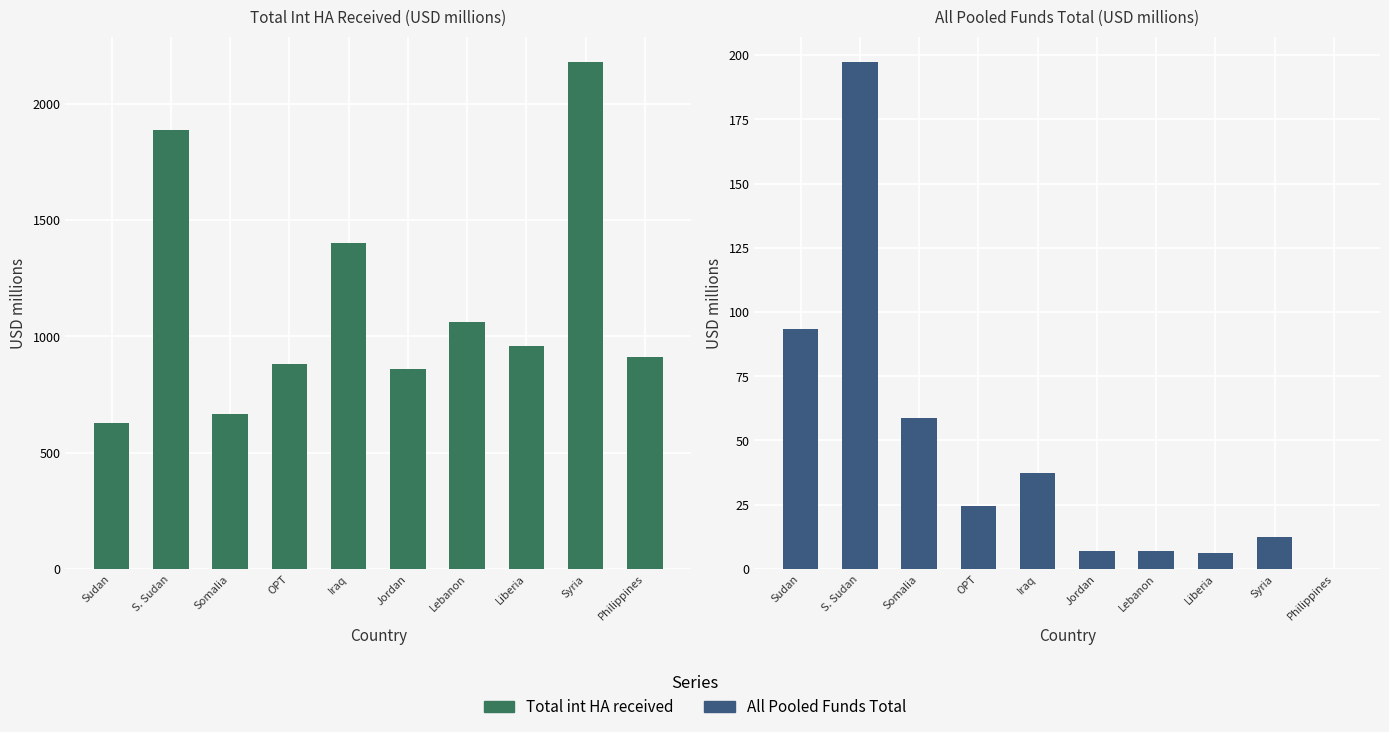

True or false: All Pooled Funds Total has a value of 6.1 at Liberia.

True